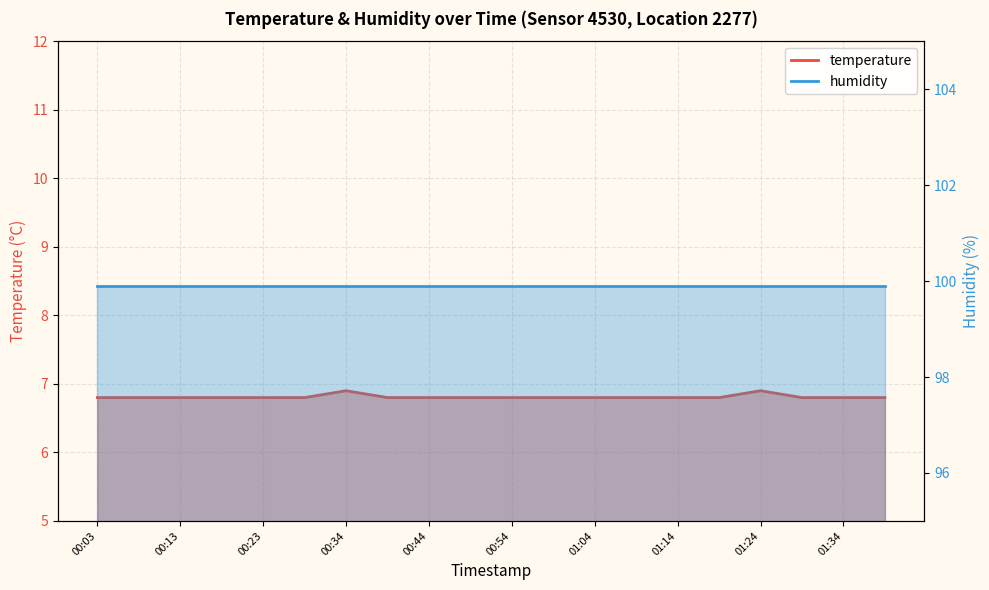

List the labels in order of value, smallest first.

00:03, 00:08, 00:13, 00:18, 00:23, 00:29, 00:39, 00:44, 00:49, 00:54, 00:59, 01:04, 01:09, 01:14, 01:19, 01:29, 01:34, 01:39, 00:34, 01:24